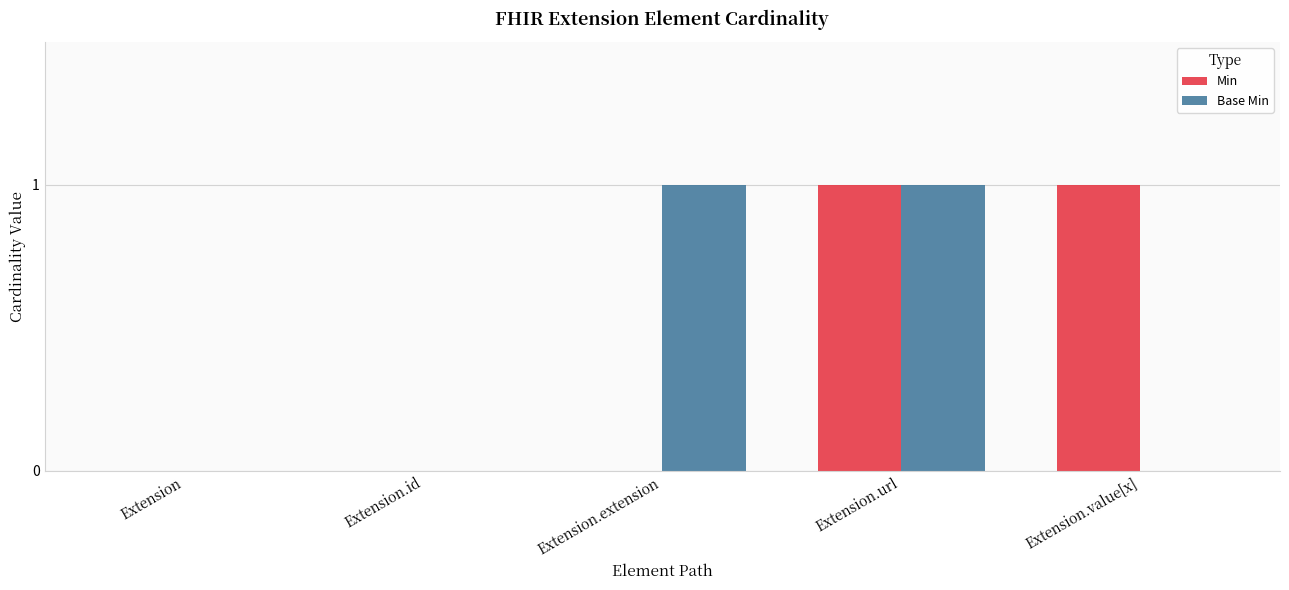

The value of Min at Extension.id is 0. True or false?

True